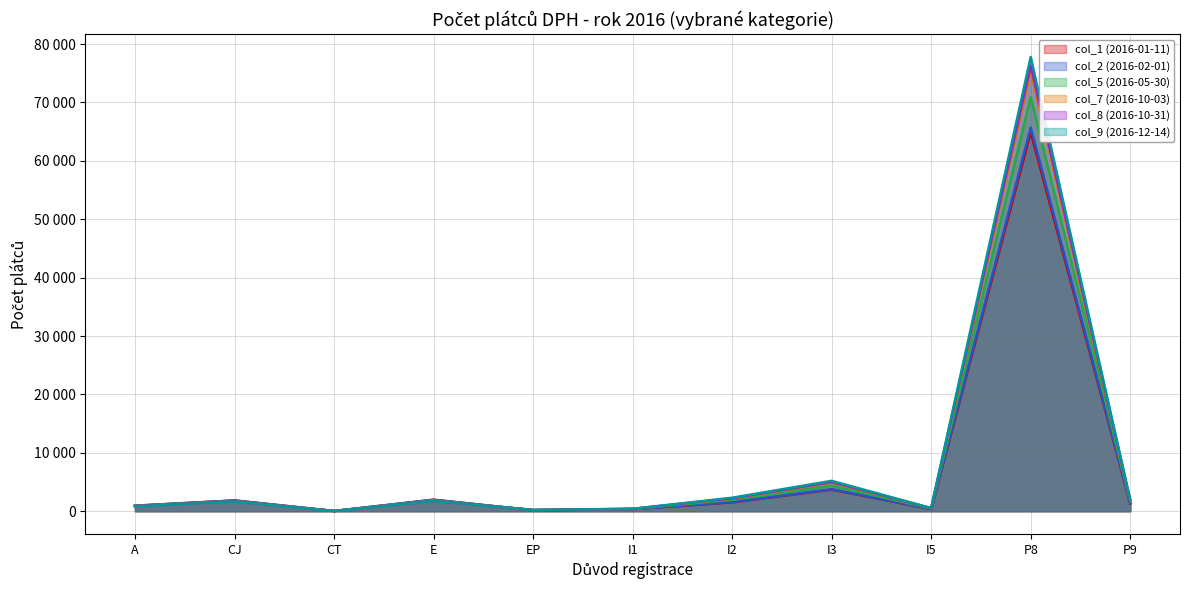

Rank the series at EP from highest to lowest value.

col_8 (2016-10-31), col_9 (2016-12-14), col_7 (2016-10-03), col_5 (2016-05-30), col_2 (2016-02-01), col_1 (2016-01-11)